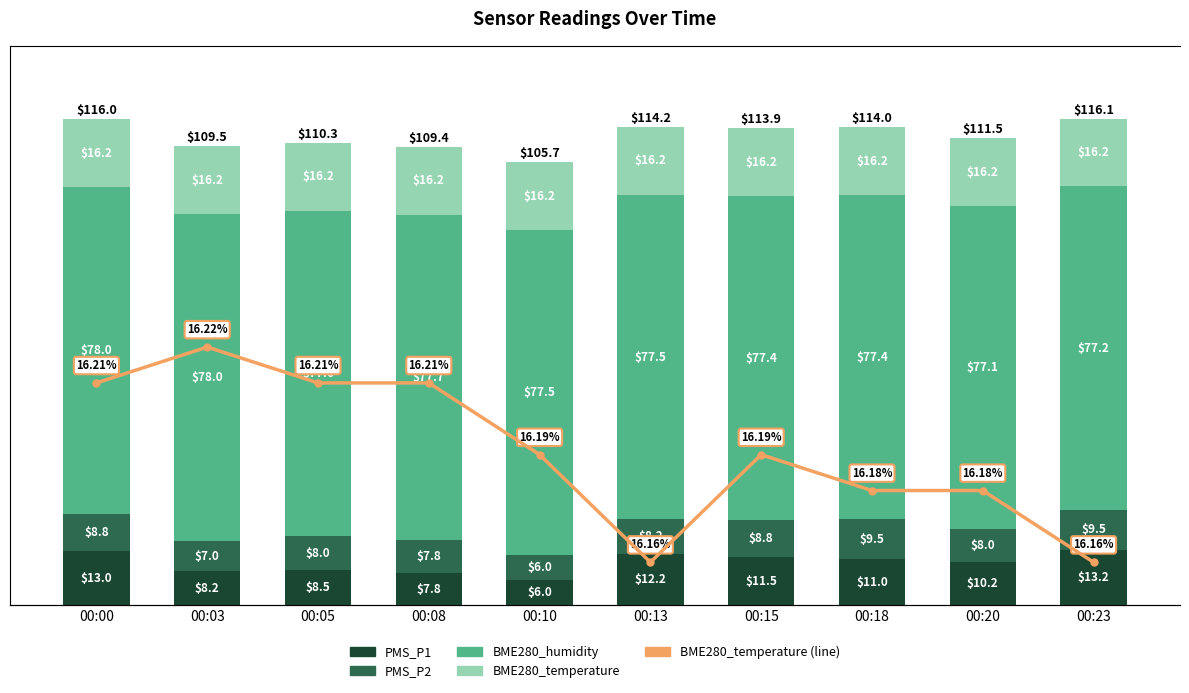

What is the lowest value of the PMS_P1 series?

6.0